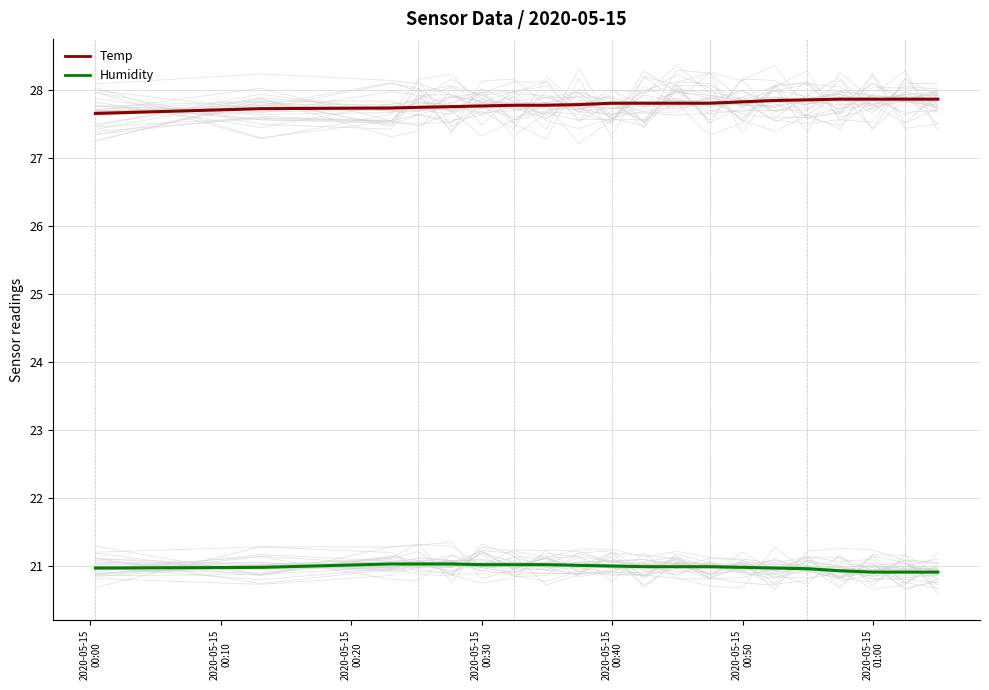

The value of Humidity at 14 is 13.3. True or false?

False